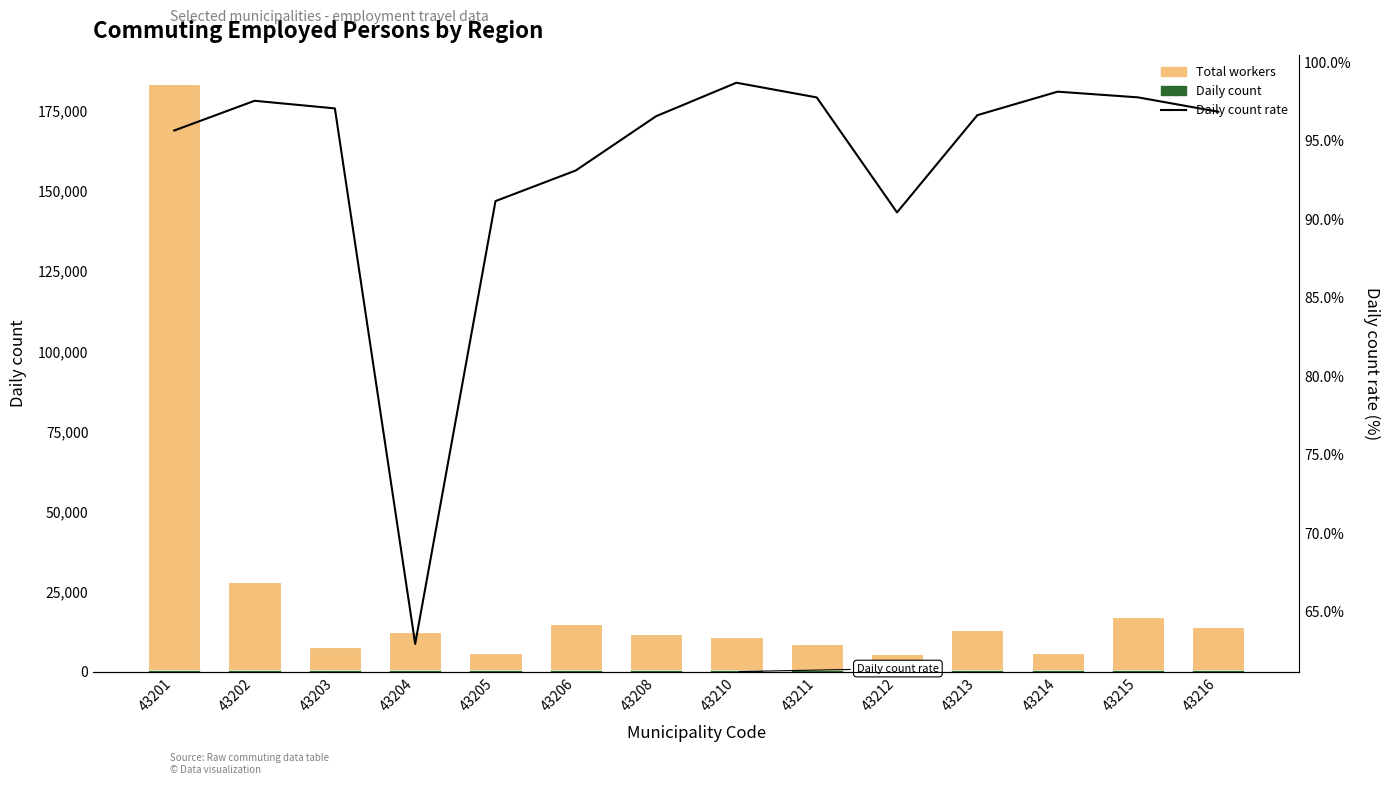

Which series has the largest total across all categories?

Total workers